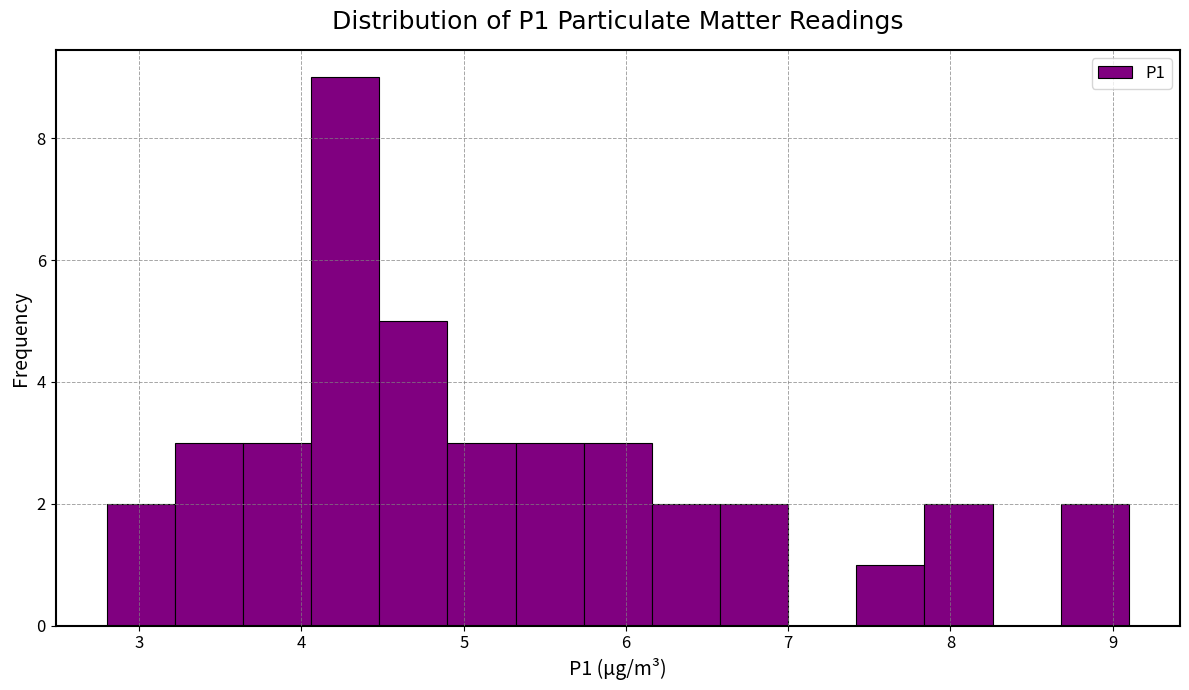

What is the height of the bar covering 3.64 to 4.06 on the x-axis? Neither the bar edges nor the heights are printed on the chart, so give them approximately, as read against the axes.

3